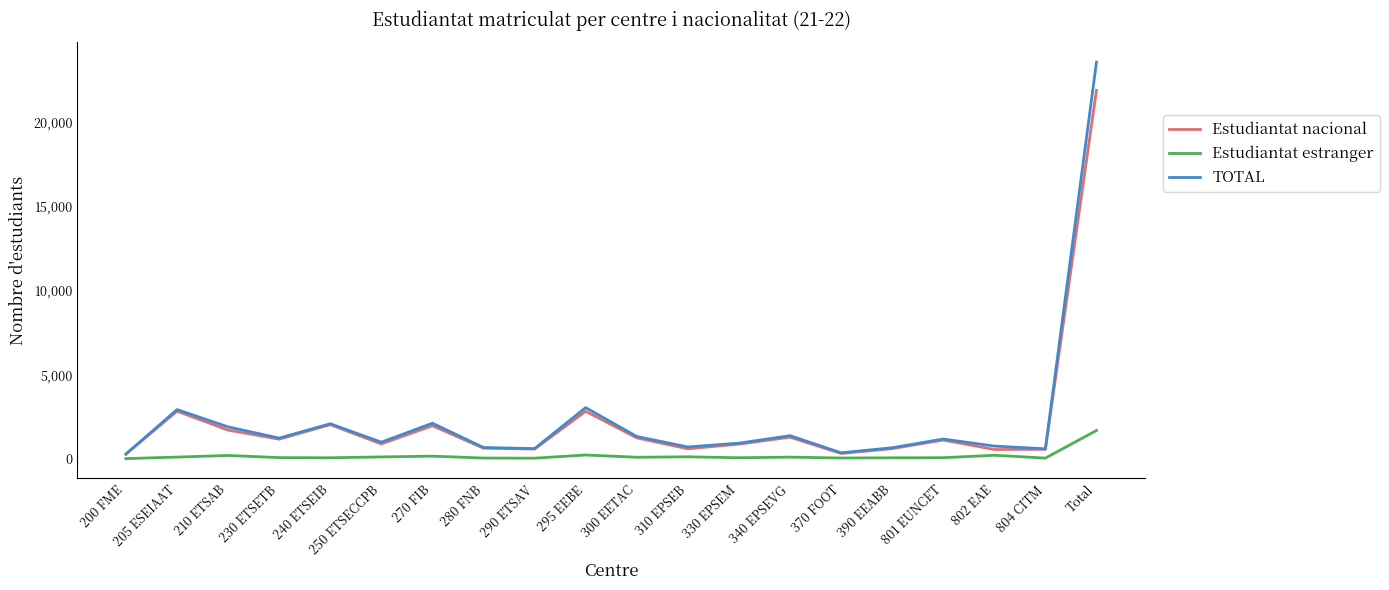

Which category has the highest value in the Estudiantat estranger series?

Total